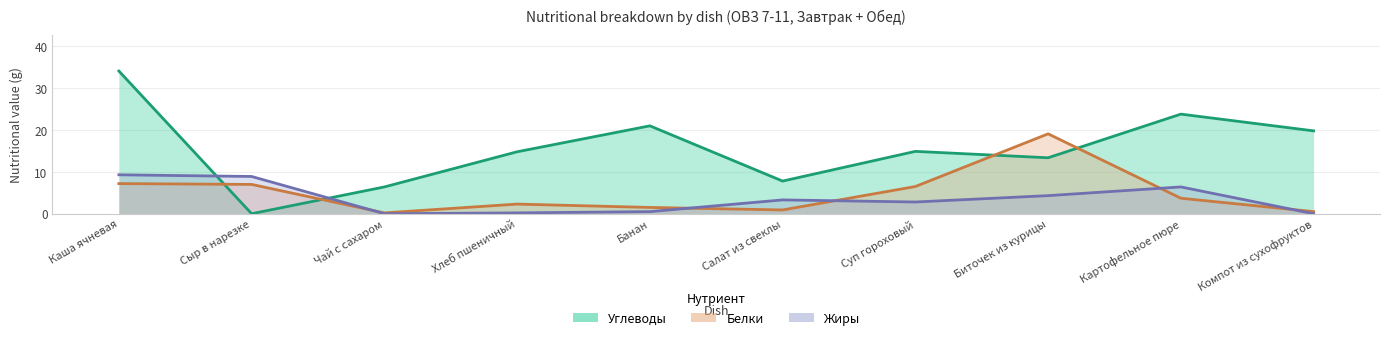

Where is the first local minimum for Жиры?

Чай с сахаром